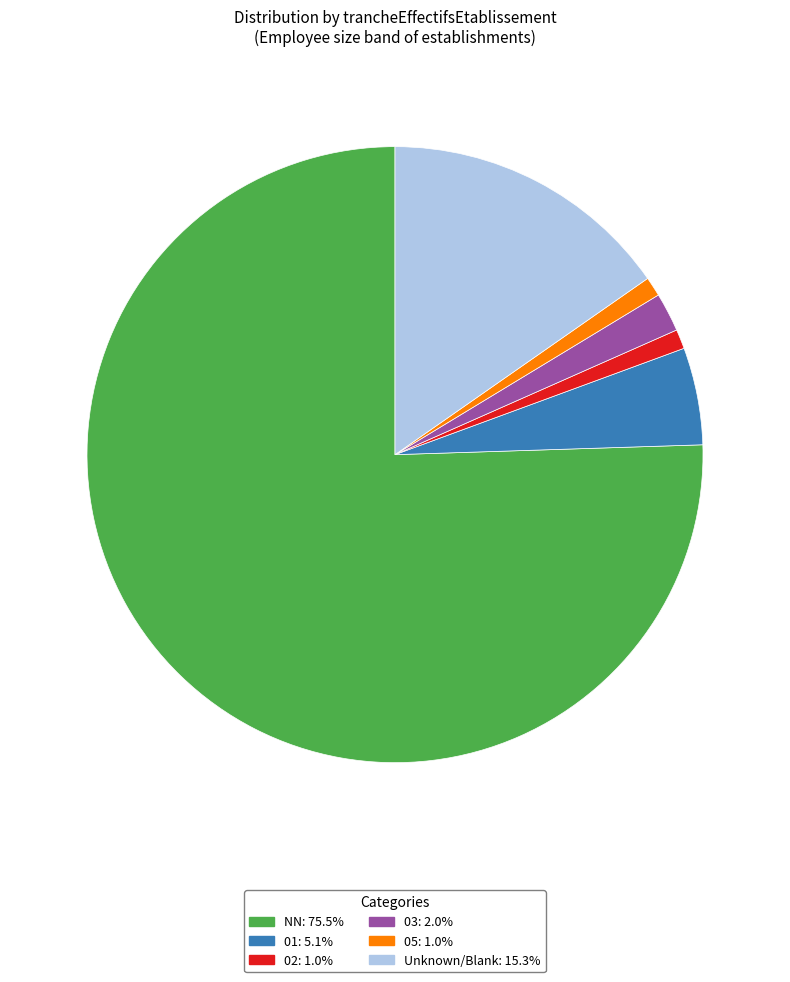

Is there a majority slice in this chart?

Yes